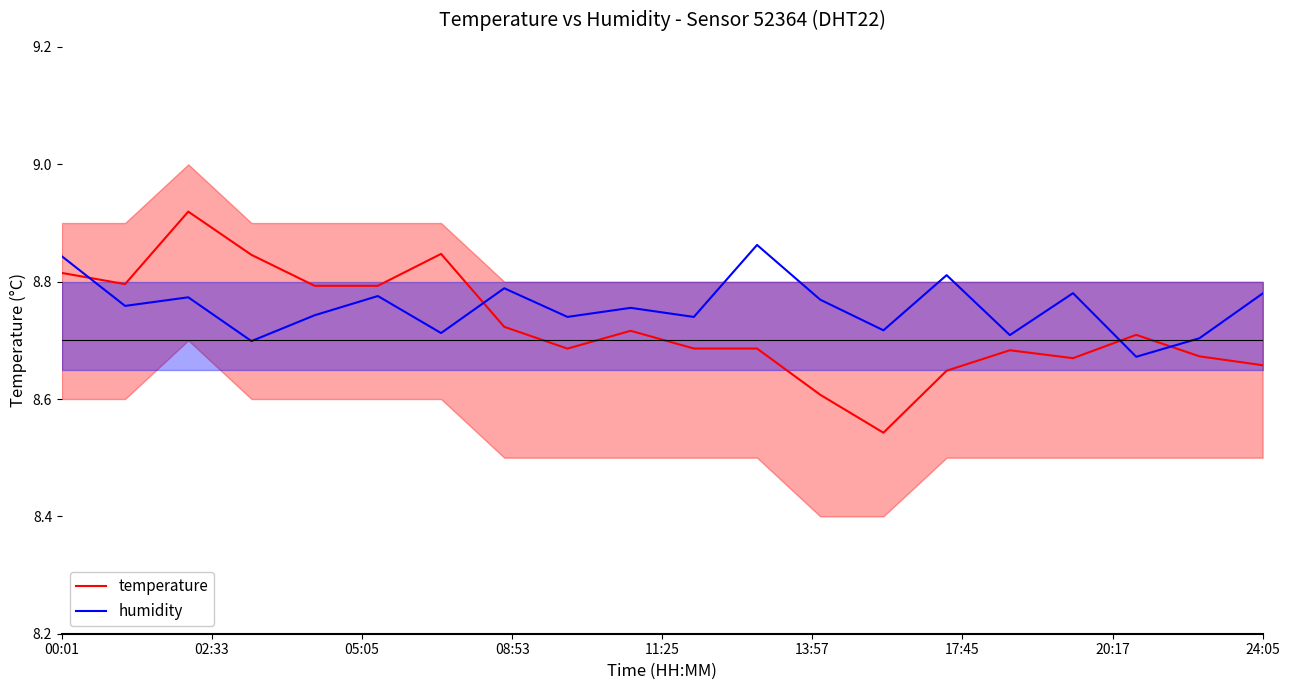

True or false: humidity and temperature cross at least once.

True